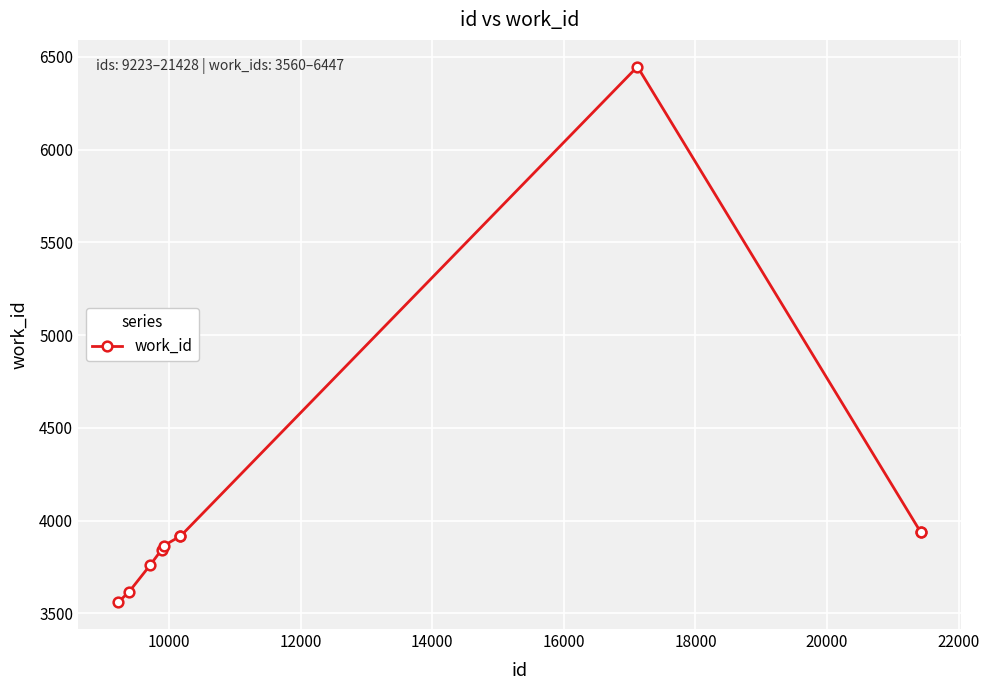

What is the sum of all values?

40800